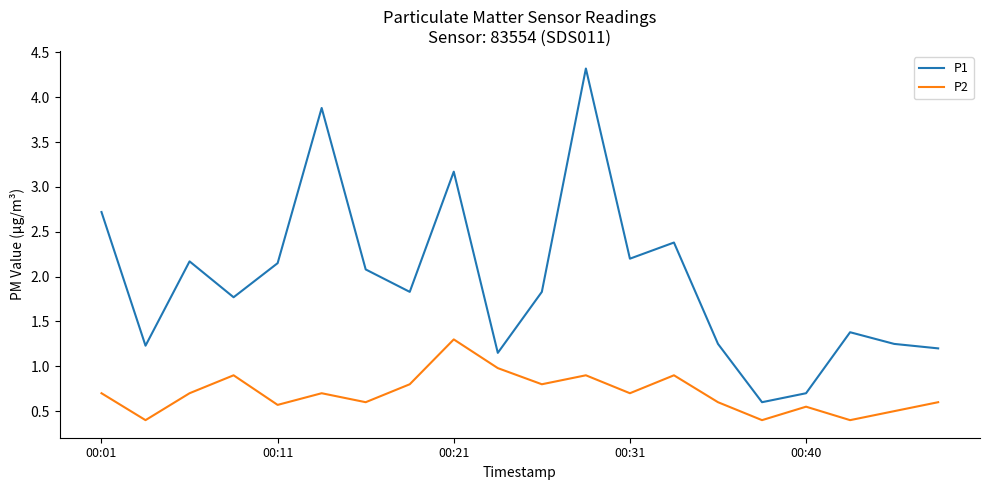

What is the difference between the maximum and minimum values in the P1 series?

3.7